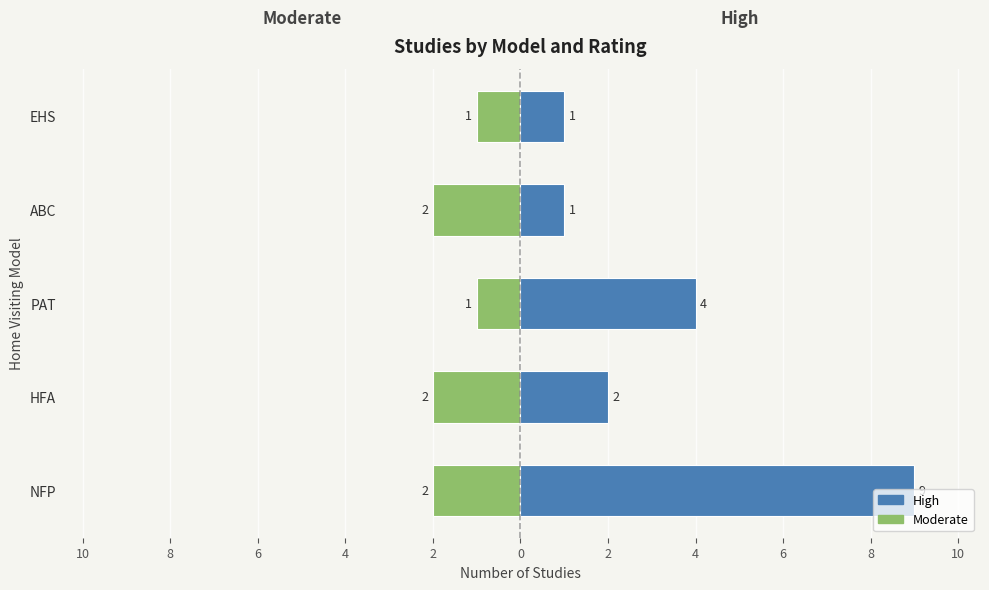

Rank the series by their maximum value, from lowest to highest.

Moderate, High